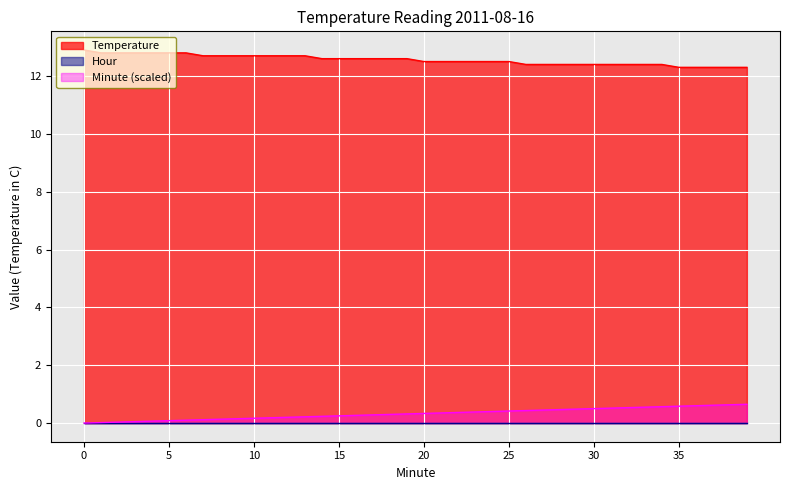

Which has a higher value, 4 or 6?

4